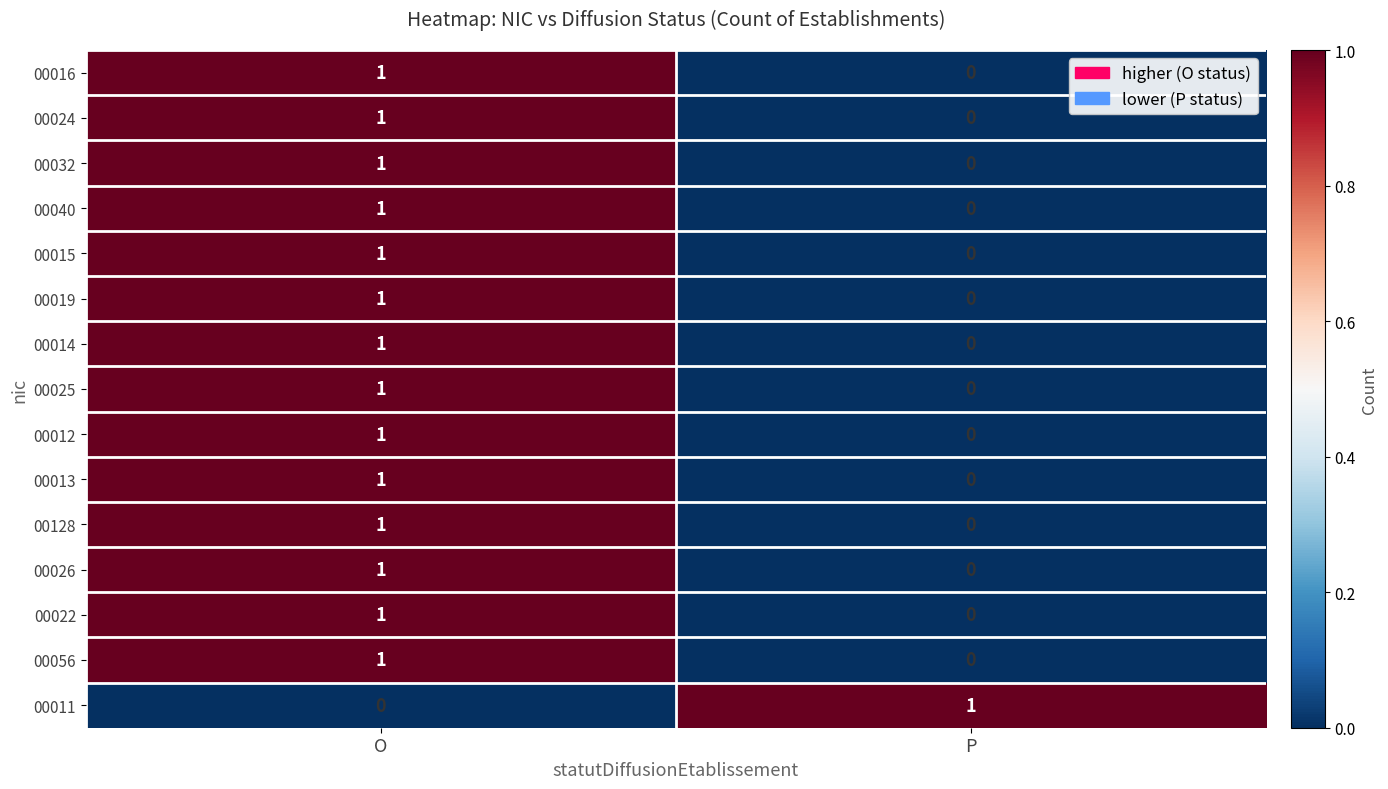

At which label does 00012 reach its peak?

O